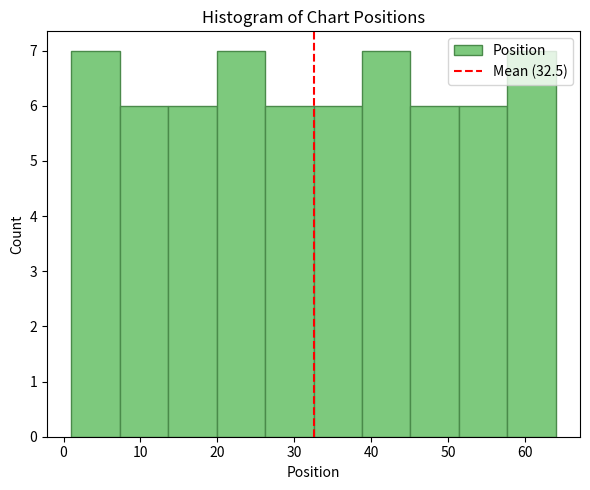

Reading left to right, list every bar in this chart as the range it spans on the x-axis followed by its height. Neither the bar edges nor the heights are printed on the chart, so give them approximately, as read against the axes.

1.0 to 7.3: 7
7.3 to 13.6: 6
13.6 to 19.9: 6
19.9 to 26.2: 7
26.2 to 32.5: 6
32.5 to 38.8: 6
38.8 to 45.1: 7
45.1 to 51.4: 6
51.4 to 57.7: 6
57.7 to 64.0: 7